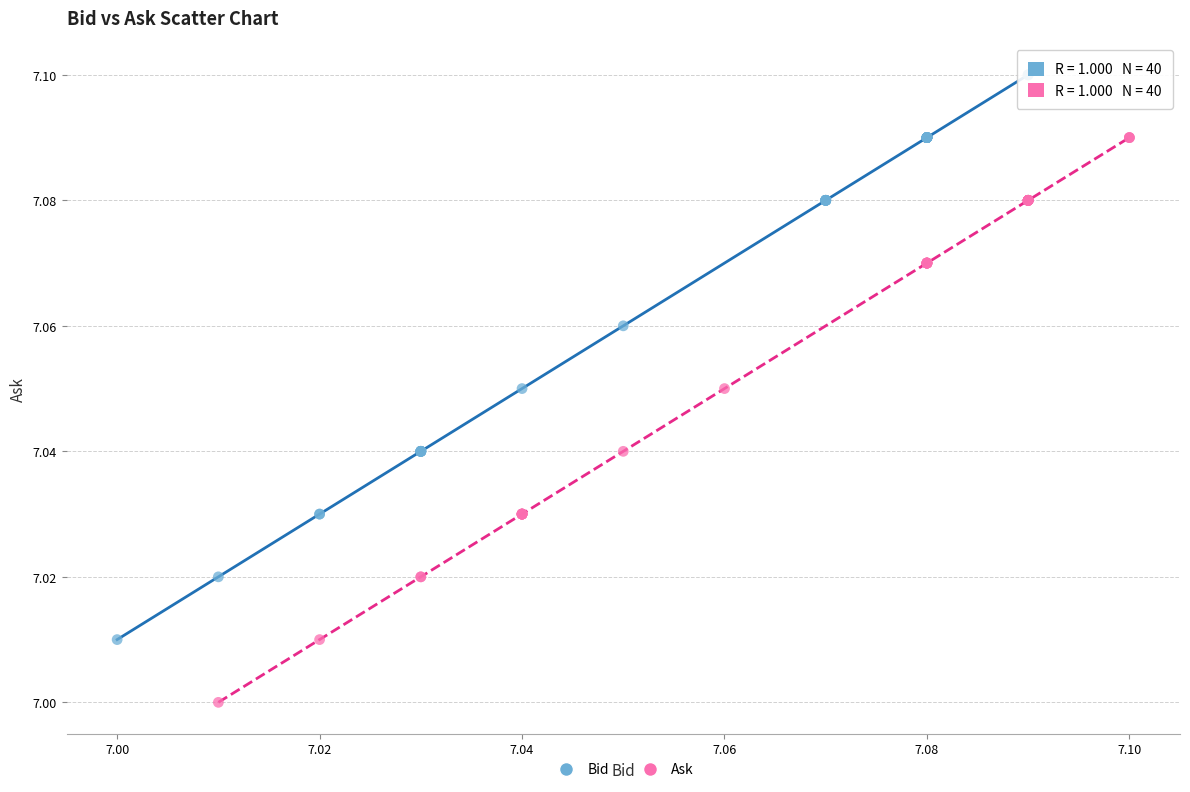

Which series reaches the minimum Y coordinate?

Ask